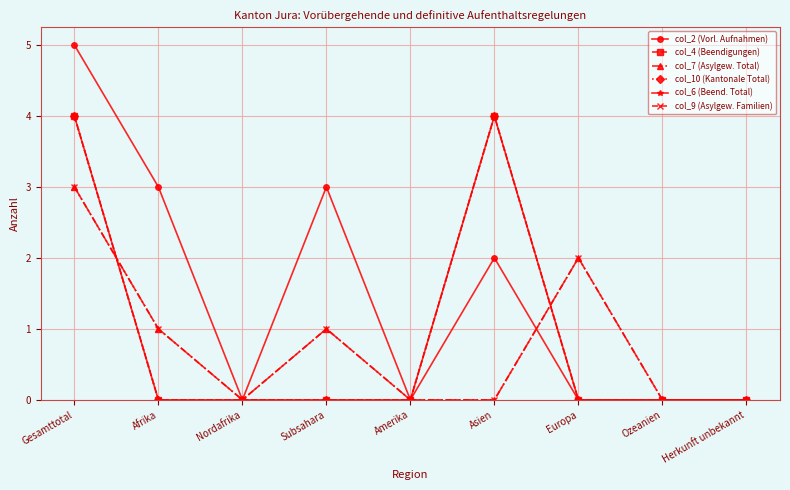

Does the chart have visible grid lines?

Yes